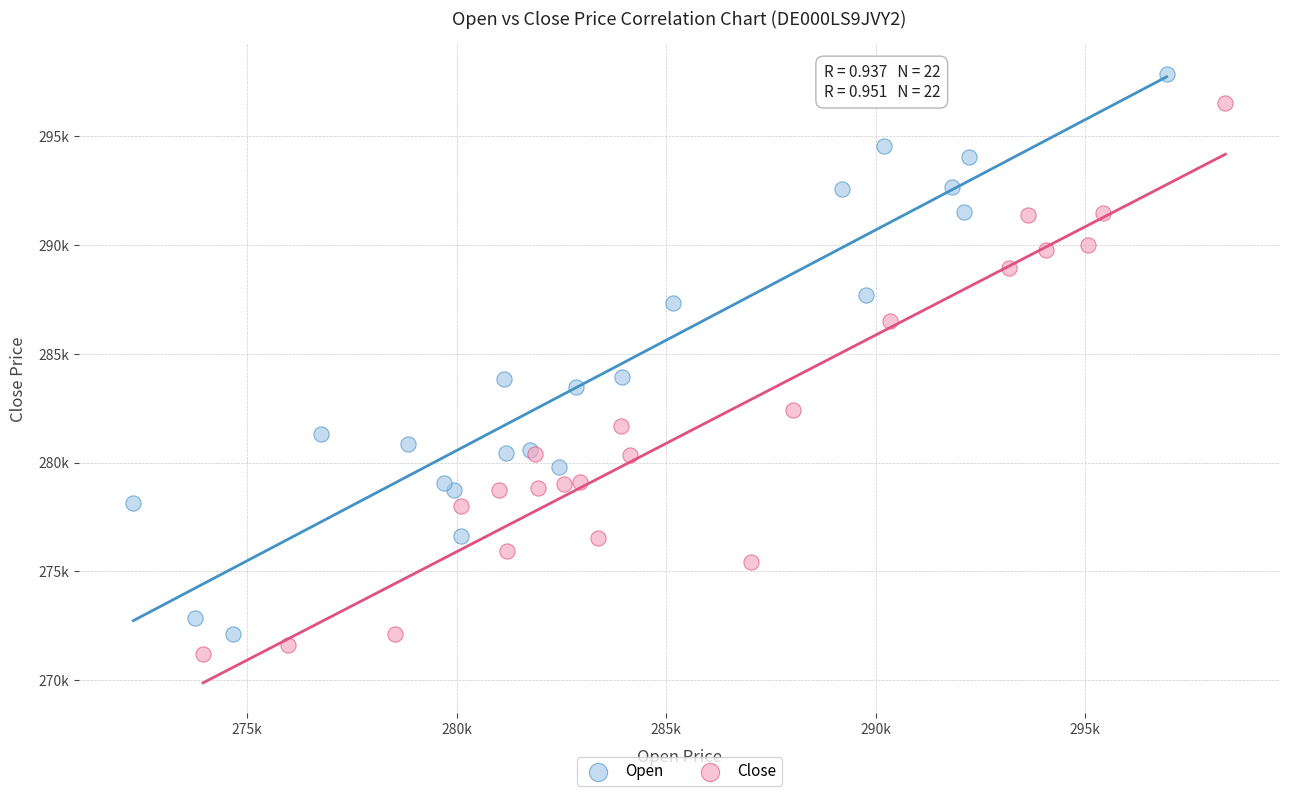

What are all the series names shown in the legend?

Open, Close